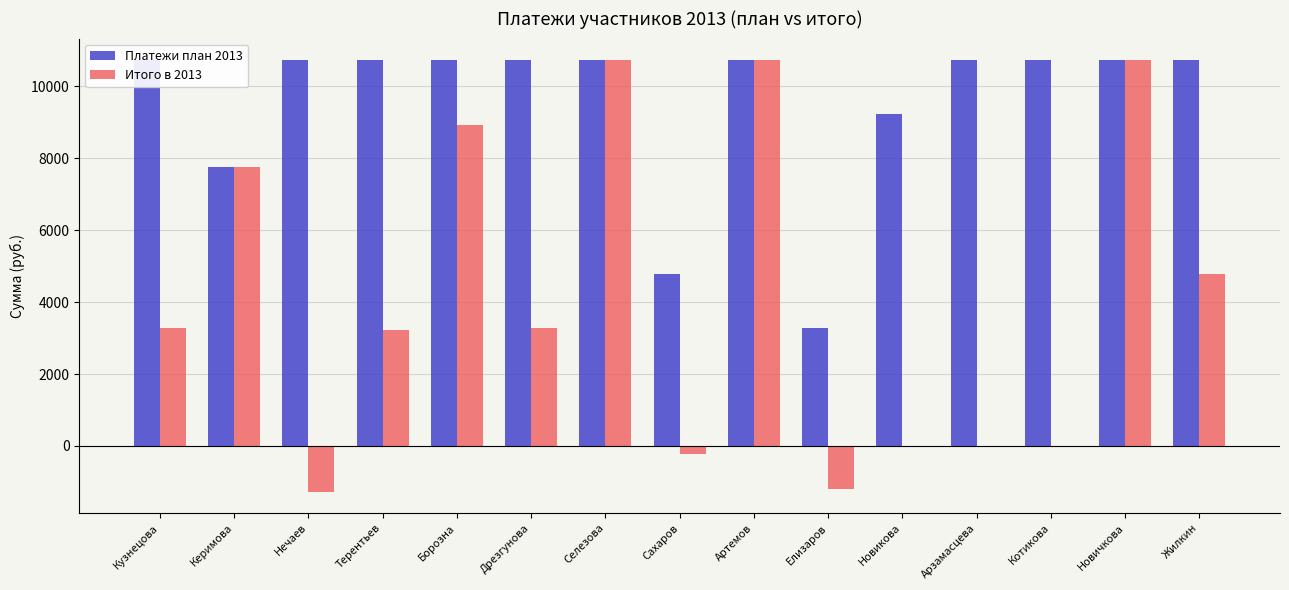

What are all the series names shown in the legend?

Платежи план 2013, Итого в 2013